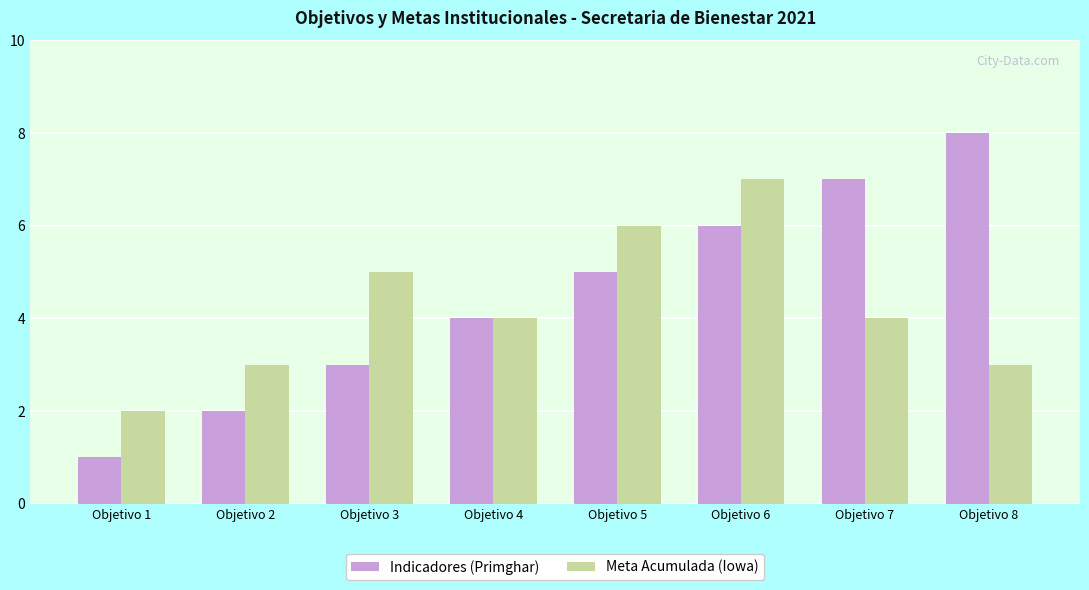

List the labels in order of Indicadores (Primghar) value, largest first.

Objetivo 8, Objetivo 7, Objetivo 6, Objetivo 5, Objetivo 4, Objetivo 3, Objetivo 2, Objetivo 1